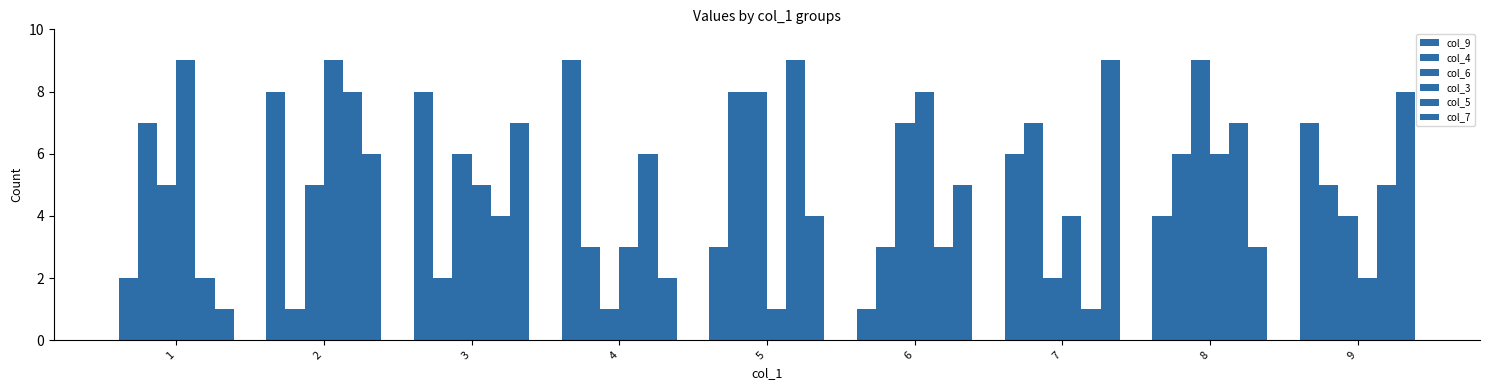

At how many categories does at least one series exceed 6?

9